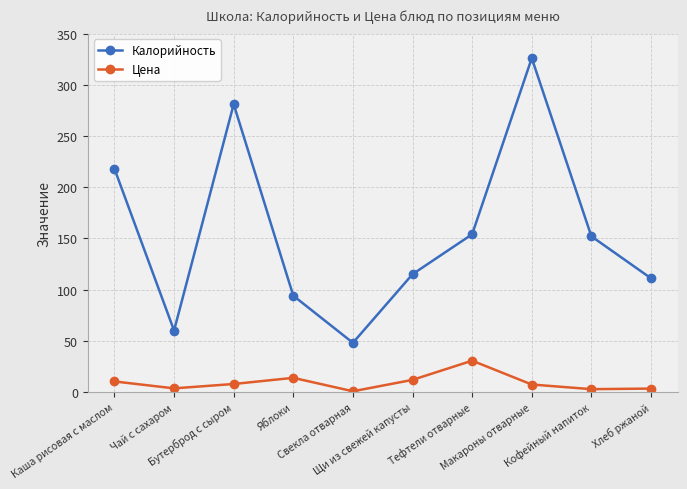

Which series has the widest spread of values?

Калорийность